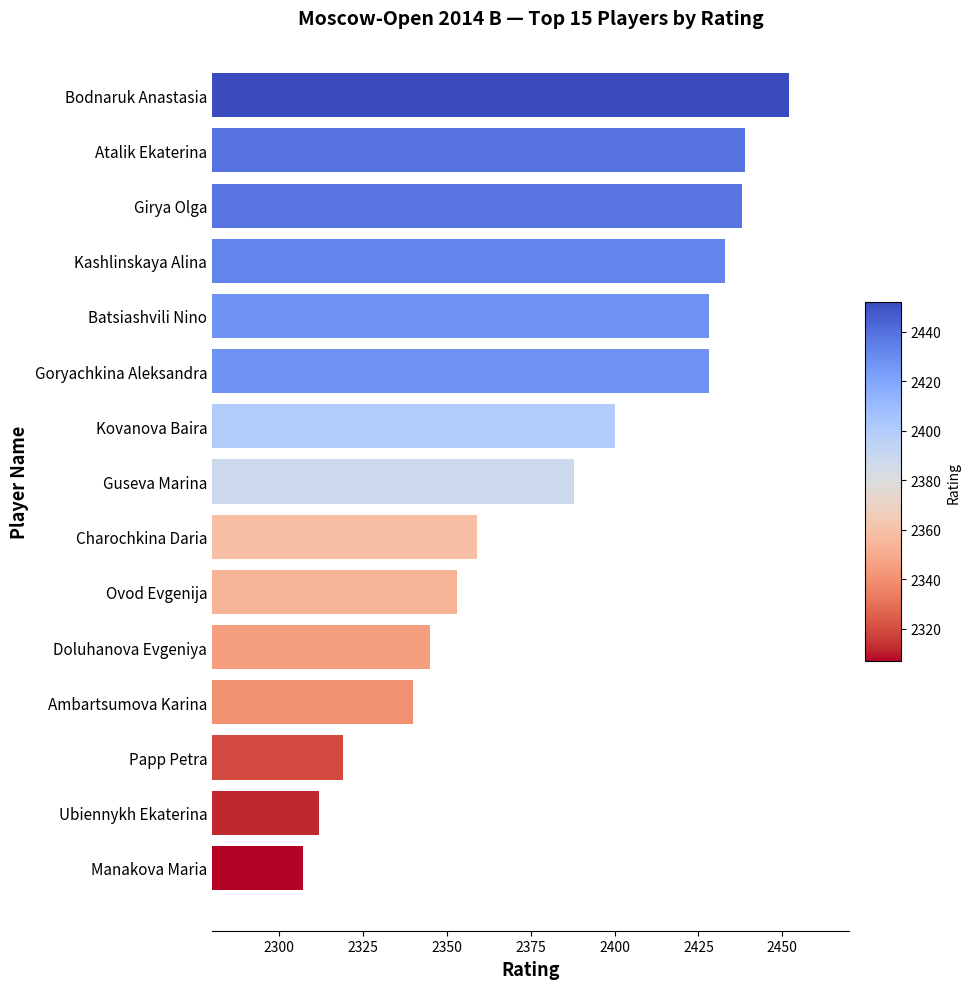

What is the average value?

2383